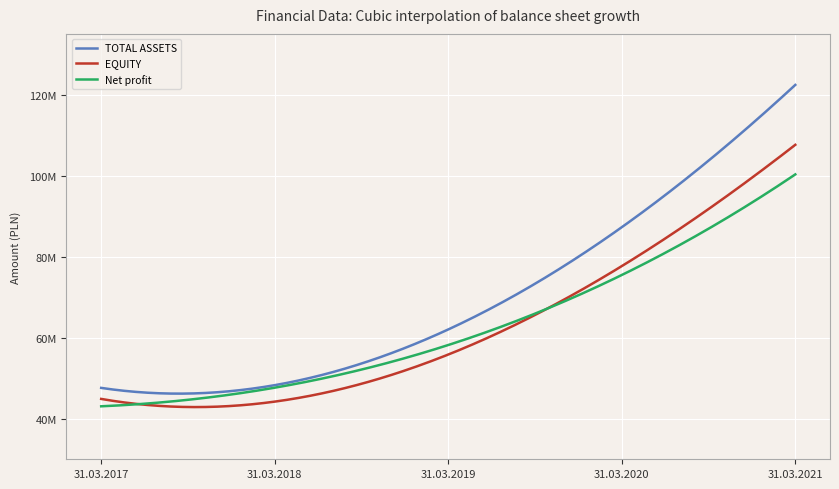

Does the chart have visible grid lines?

Yes